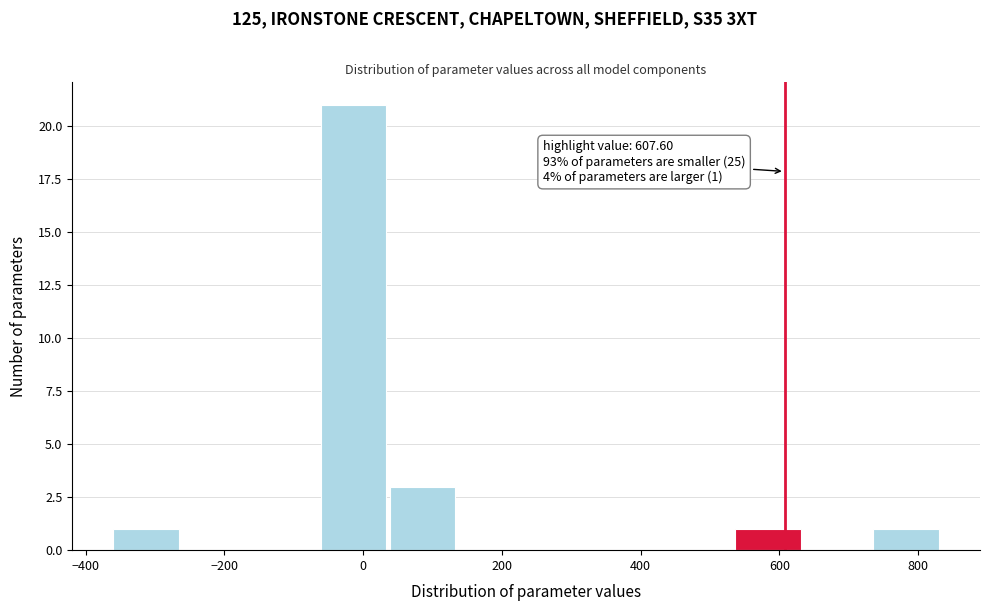

Over which range of the x-axis is the bar tallest?

-60 to 40